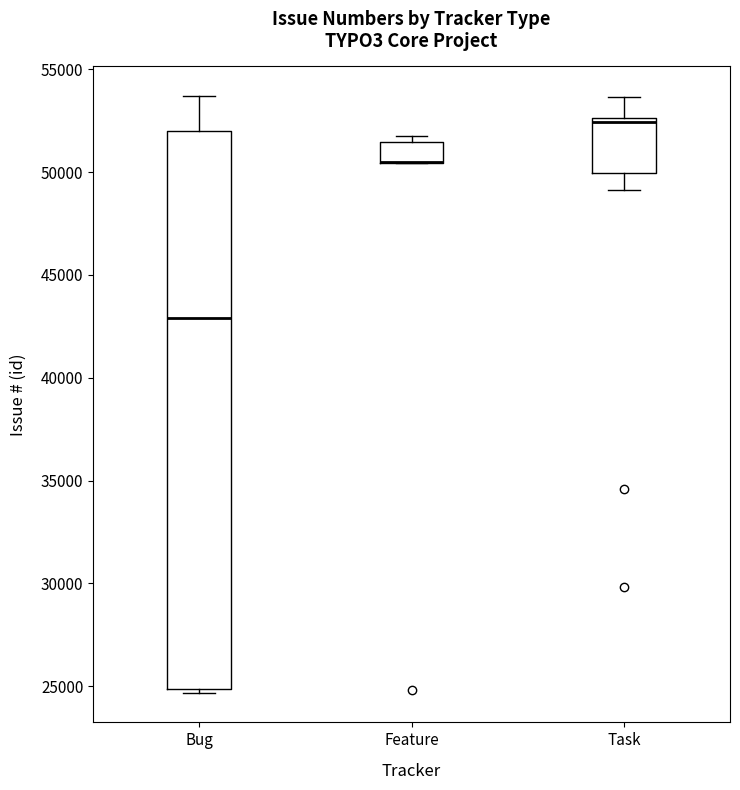

Reading left to right, transcribe this box plot: for each box, give where its median line is, the range the box spans, and where its two whiskers end, as read against the y-axis. The values are not printed on the chart, so give them approximately, as read against the axis.

Bug: median 43000, box 25000 to 52000, whiskers 24500 to 53500
Feature: median 50500 (drawn on the box's lower edge), box 50500 to 51500, whiskers 50500 to 51500 (just above the box's upper edge)
Task: median 52500 (just below the box's upper edge), box 50000 to 52500, whiskers 49000 to 53500